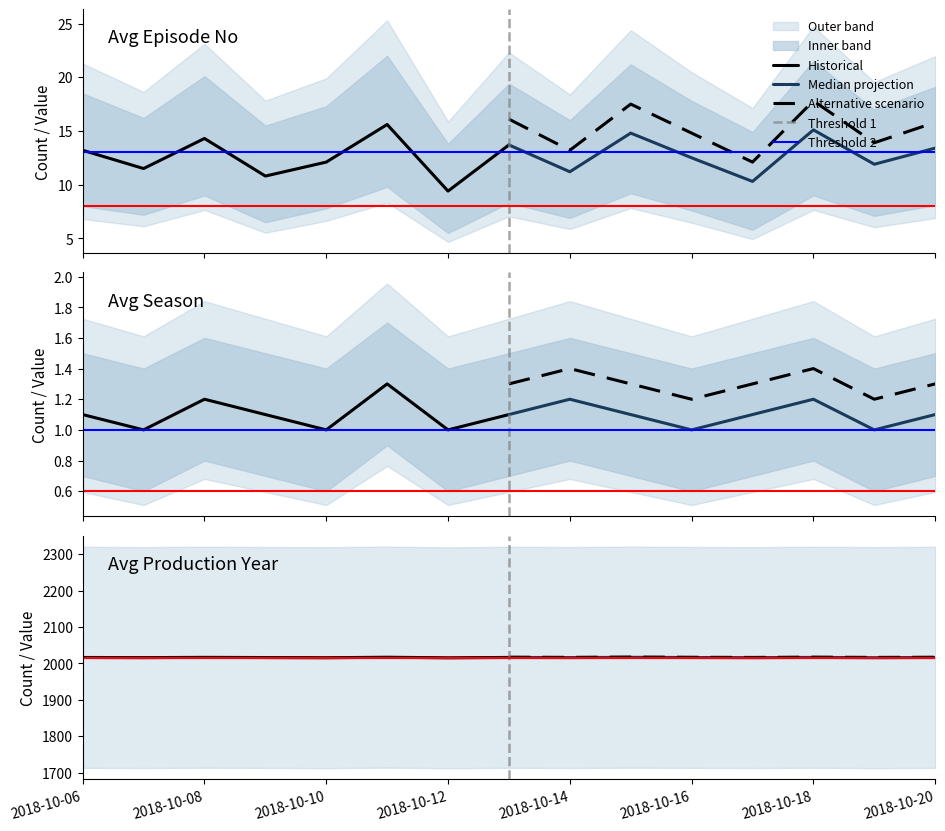

The value of Avg Episode No at 2018-10-10 is 12.1. True or false?

True